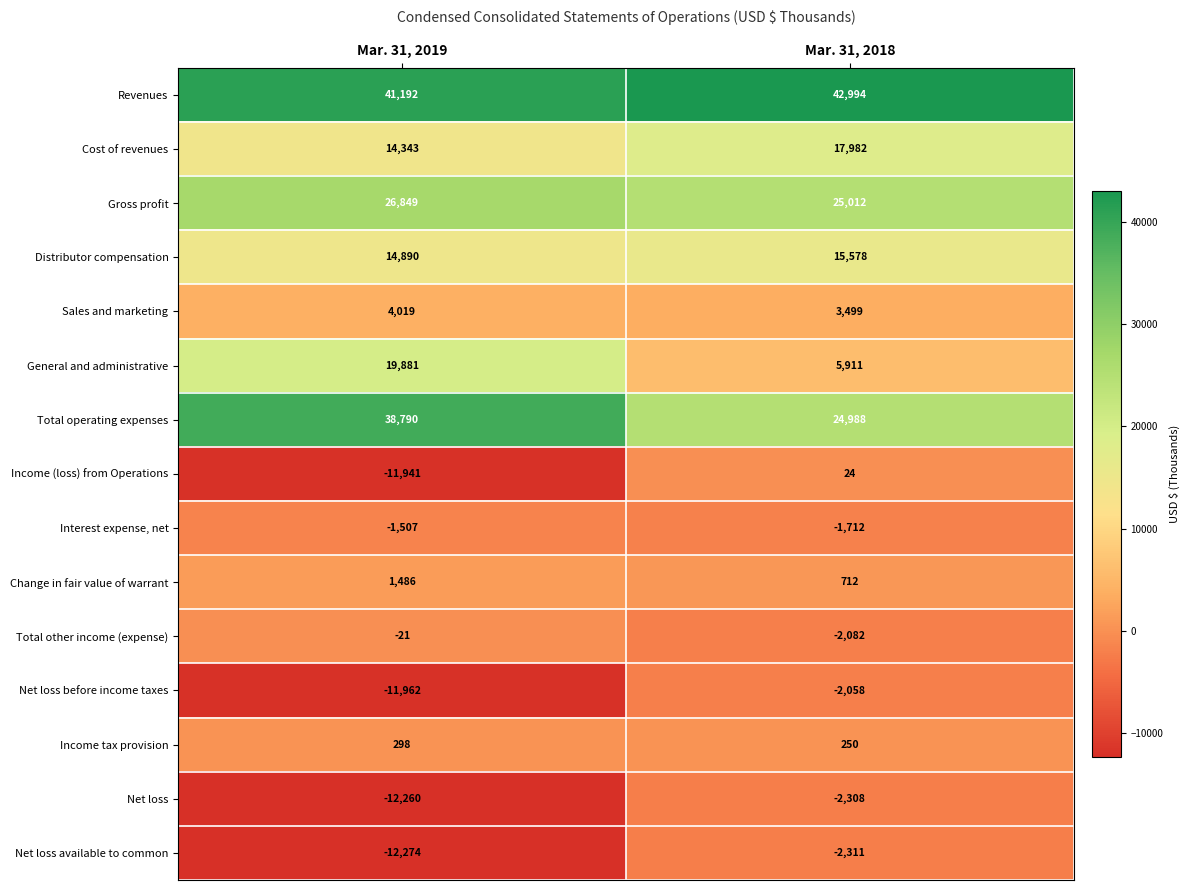

What is the sum of all Change in fair value of warrant values?

2198